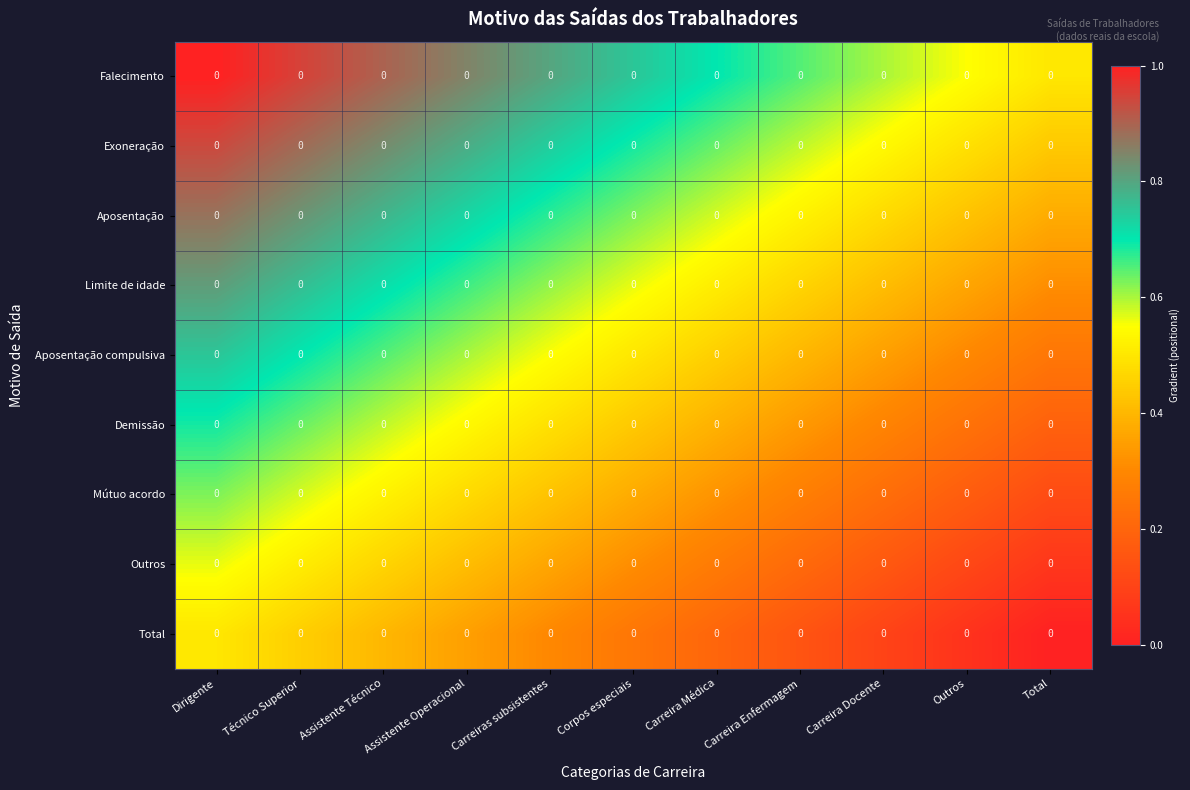

Which has a higher value, Corpos especiais or Carreira Médica?

Corpos especiais